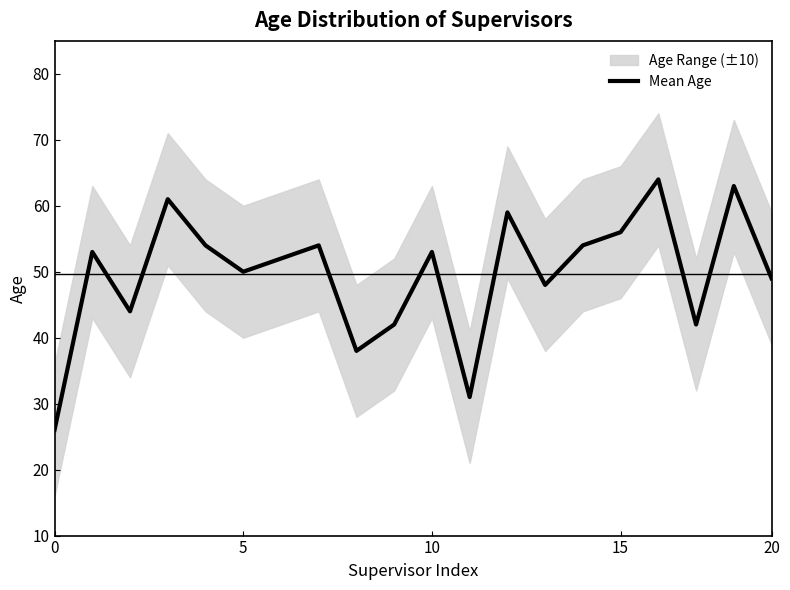

Is it true that the value at 16 is 109?

False